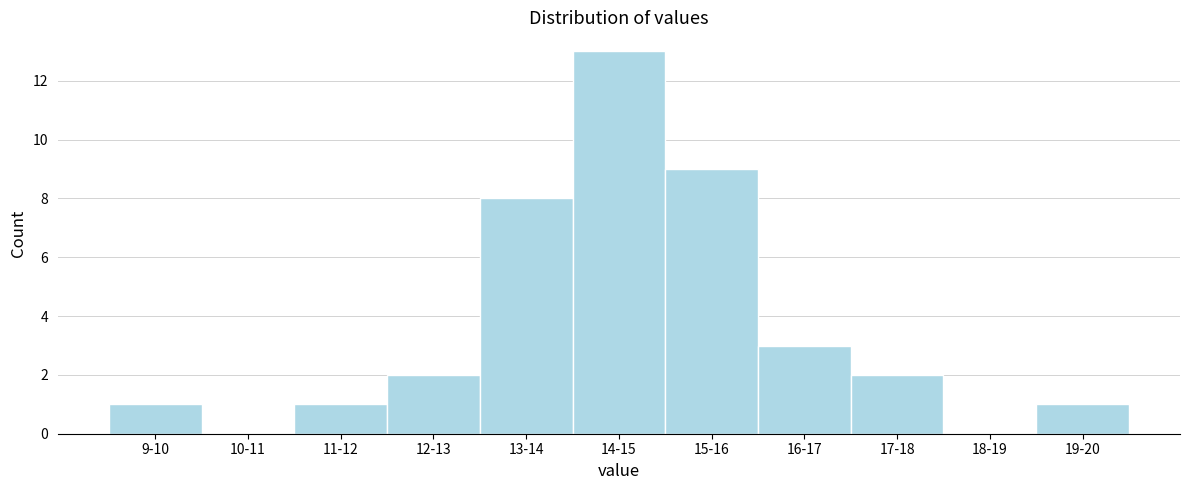

Reading right to left, list all the values displayed in this chart.

19-20=1	18-19=0	17-18=2	16-17=3	15-16=9	14-15=13	13-14=8	12-13=2	11-12=1	10-11=0	9-10=1